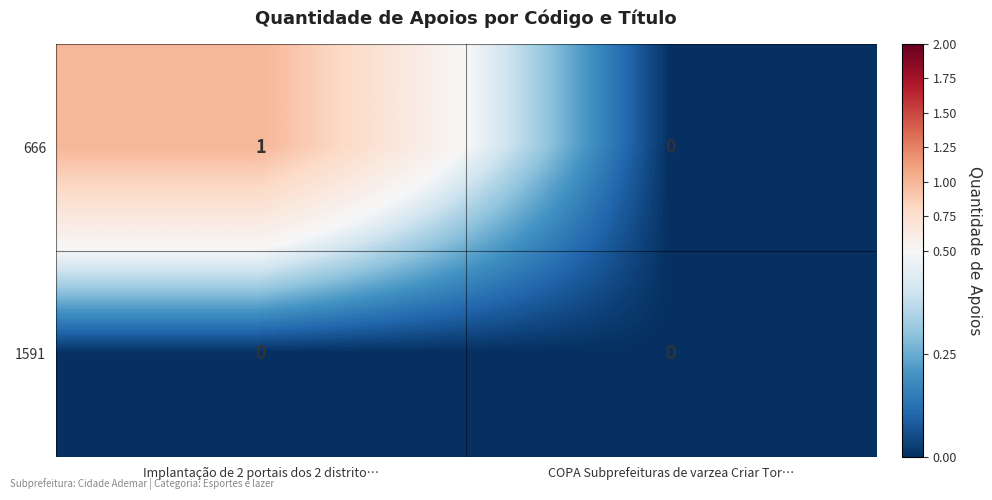

Reading left to right, transcribe all the data shown in this chart.

666: Implantação de 2 portais dos 2 distrito…=1	COPA Subprefeituras de varzea Criar Tor…=0
1591: Implantação de 2 portais dos 2 distrito…=0	COPA Subprefeituras de varzea Criar Tor…=0